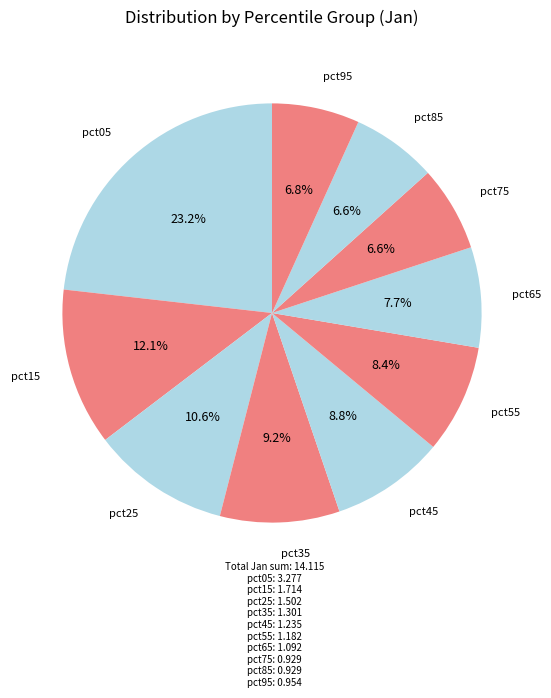

Count the number of slices in the pie.

10